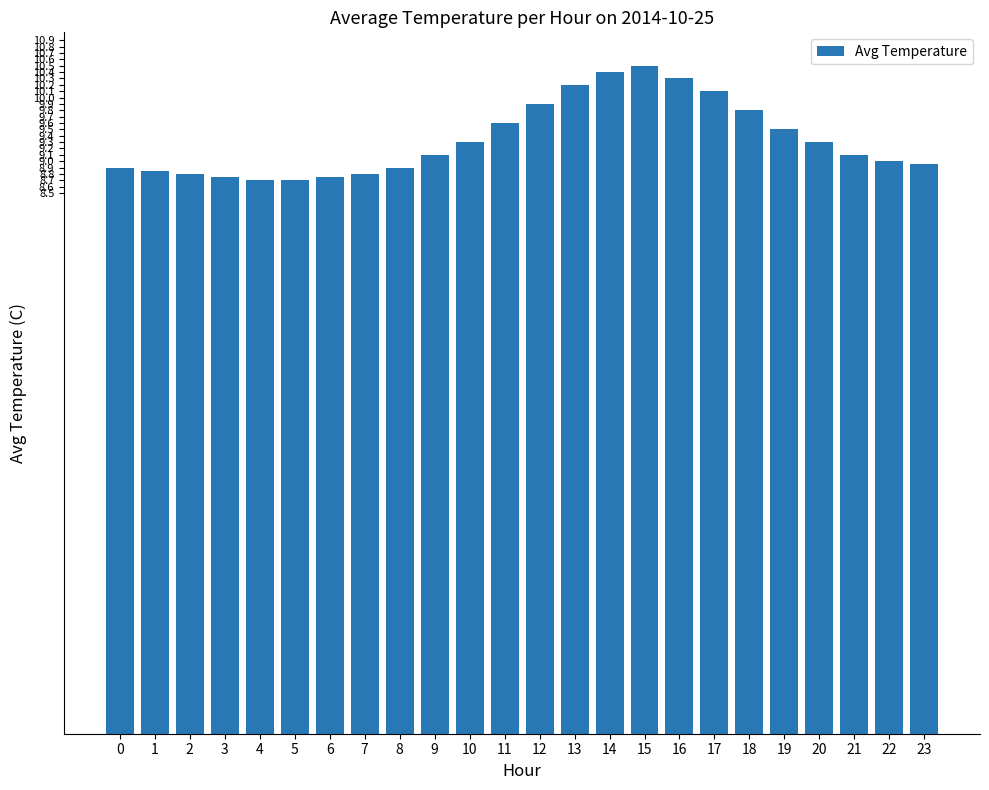

Between 17 and 7, which is larger?

17